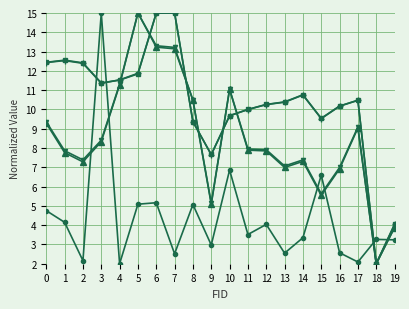

At which category is the sum across all series the highest?

6